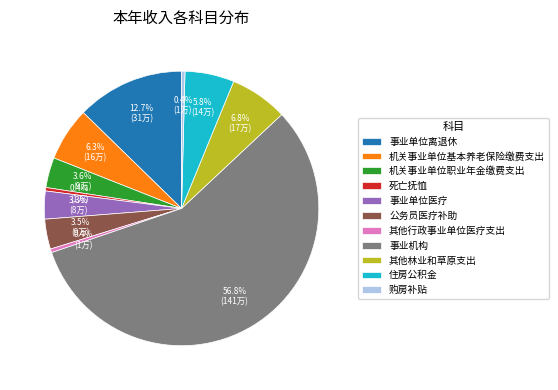

Count the number of slices in the pie.

11